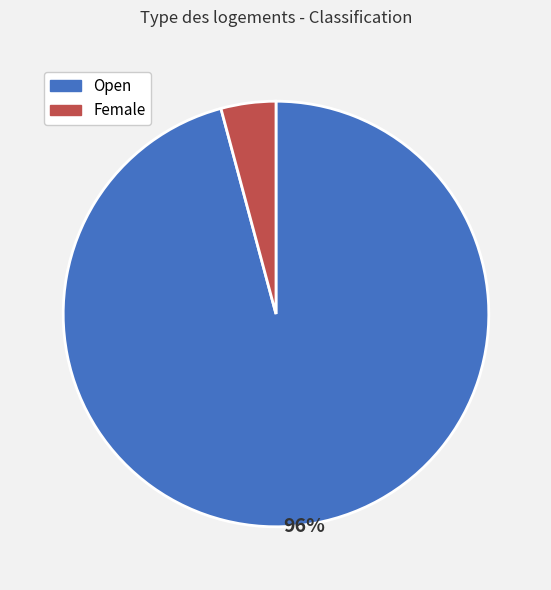

The Open slice represents 85% of the pie. True or false?

False